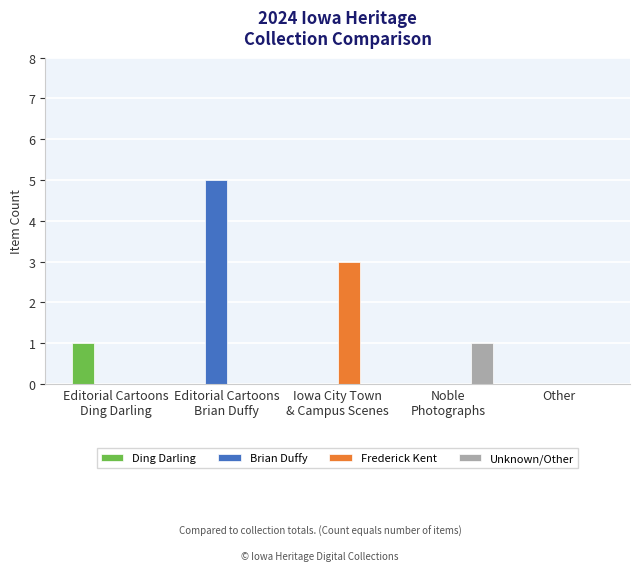

The value of Unknown/Other at Other is 1. True or false?

False